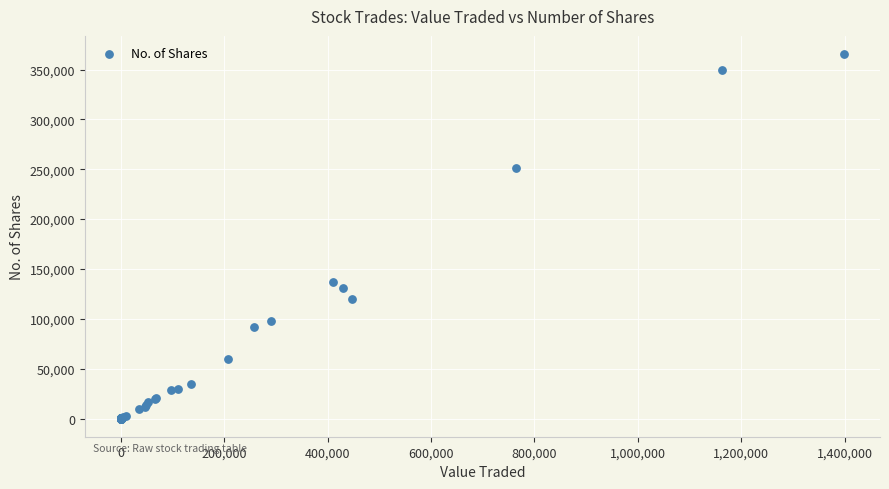

What Y value in the scatter plot is closest to 182728?

136700